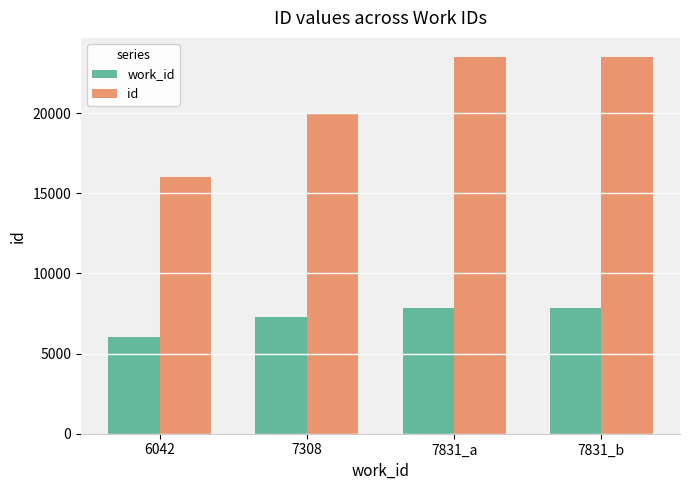

Is the value of id at 6042 greater than the value of work_id at 7831_b?

Yes